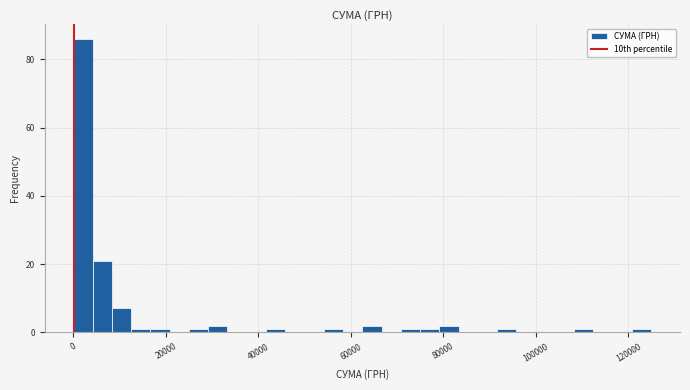

Around what value on the x-axis is the tallest bar? Give the approximate position of its centre, as read against the axis.

2000